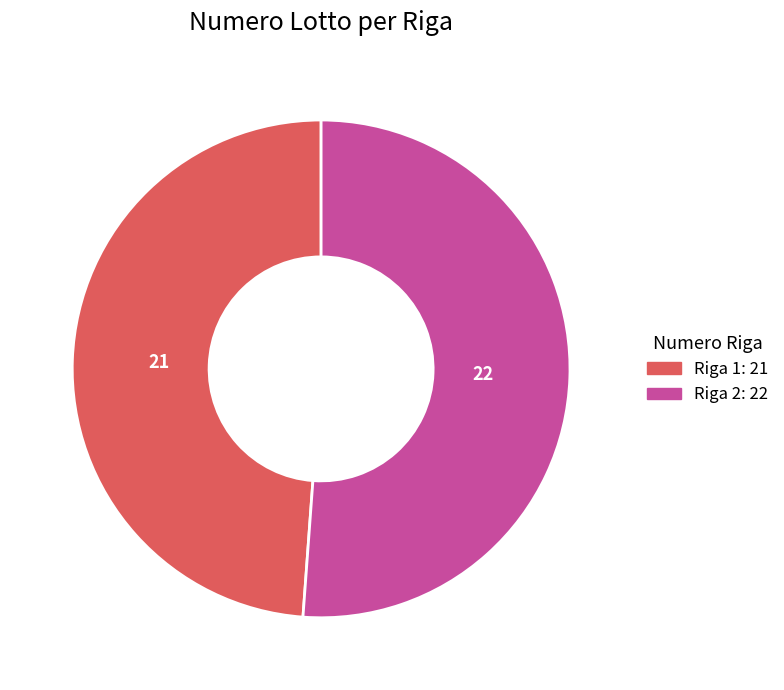

True or false: Riga 1 accounts for 63% of the total.

False